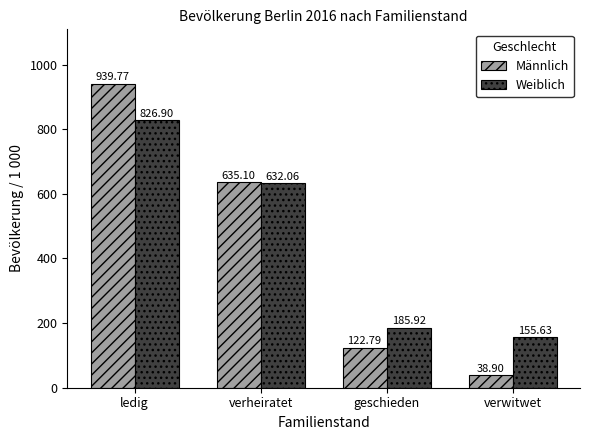

List the series in order of their overall mean, lowest first.

Männlich, Weiblich